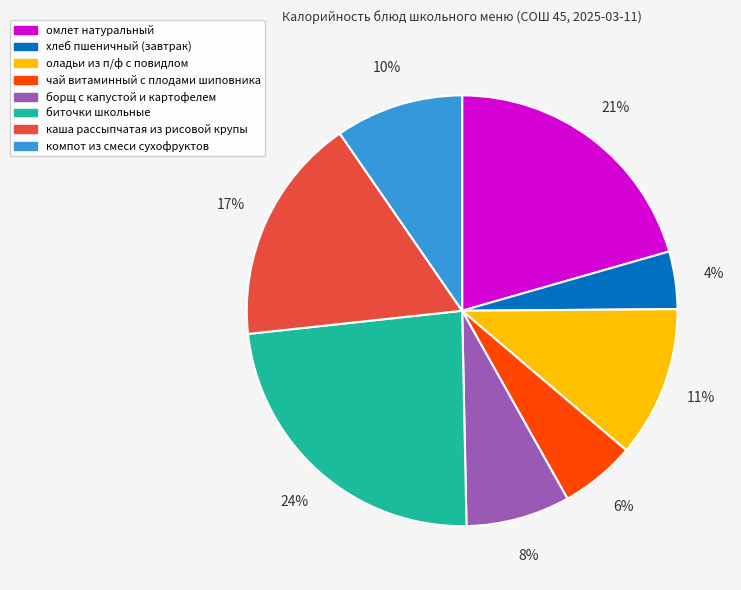

To the nearest percent, what percentage of the pie is каша рассыпчатая из рисовой крупы?

17%